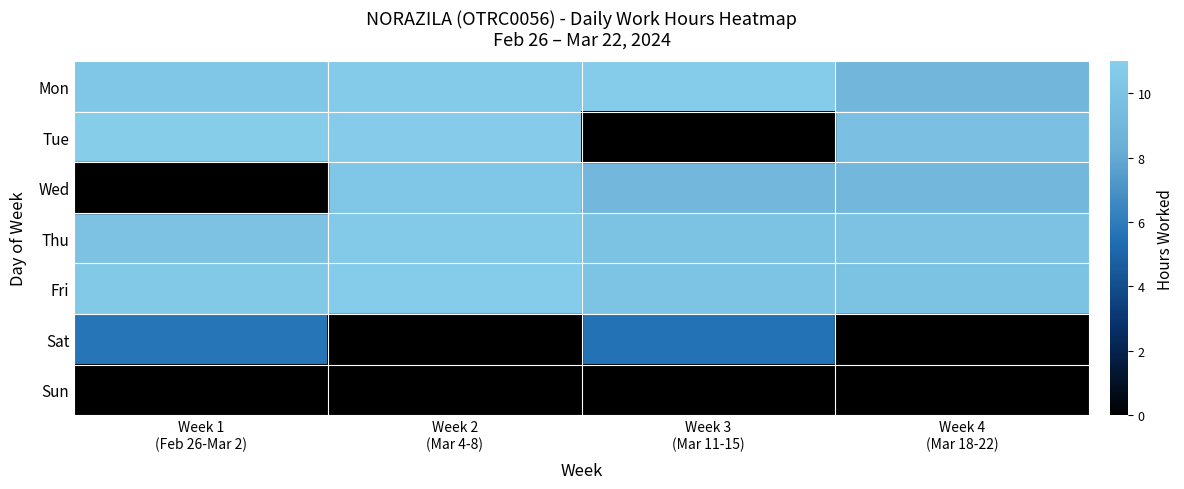

Which series has the widest spread of values?

Tue